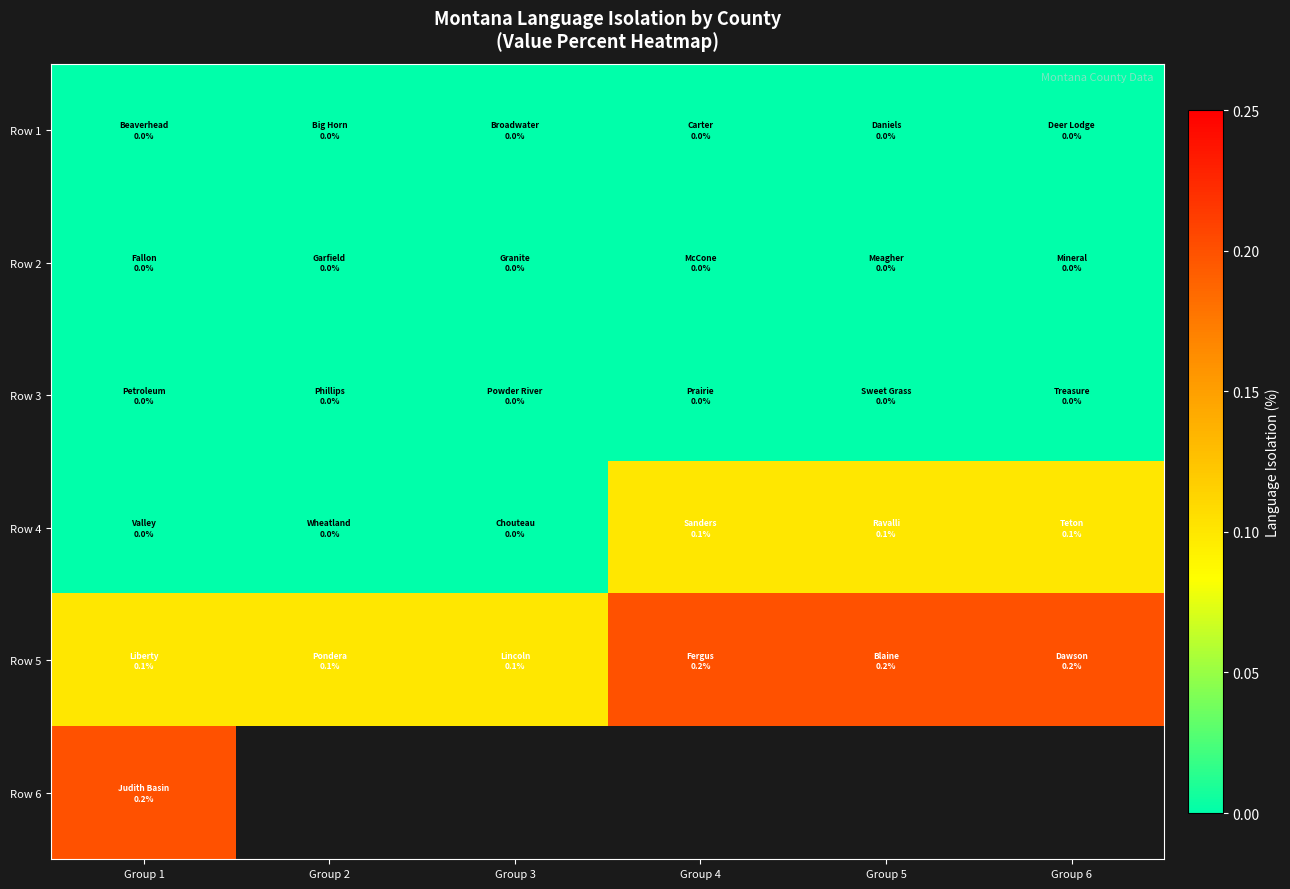

Between Group 4 and Group 3, which is larger?

Group 4